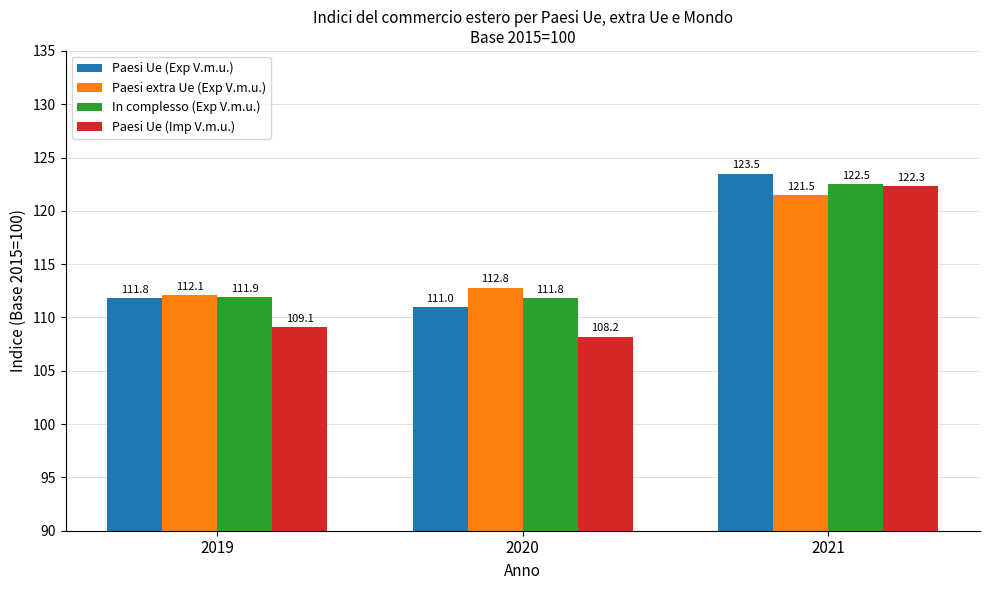

How many series are shown in this chart?

4